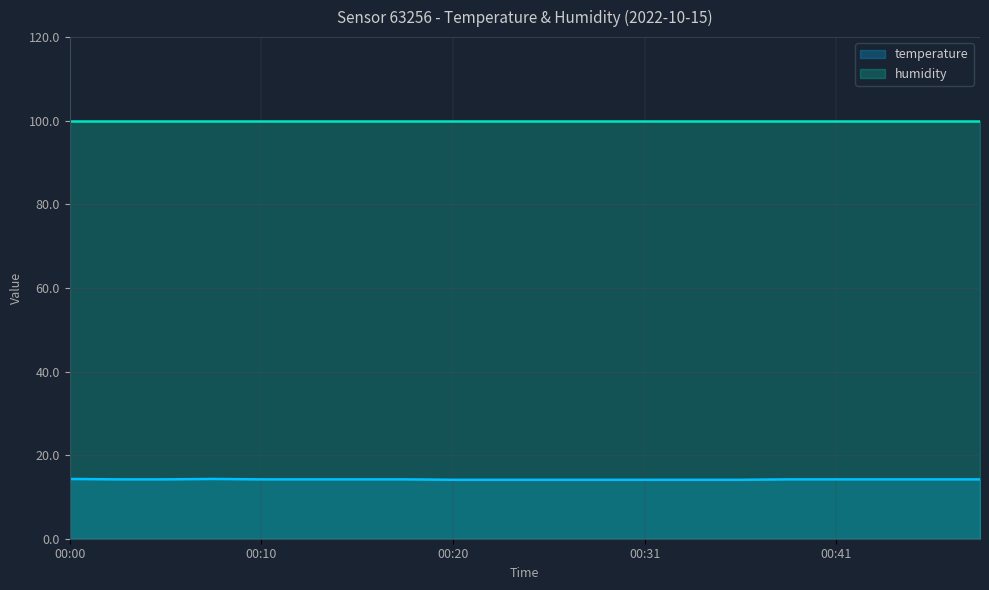

The chart shows a value of 19.2 at 00:31. True or false?

False